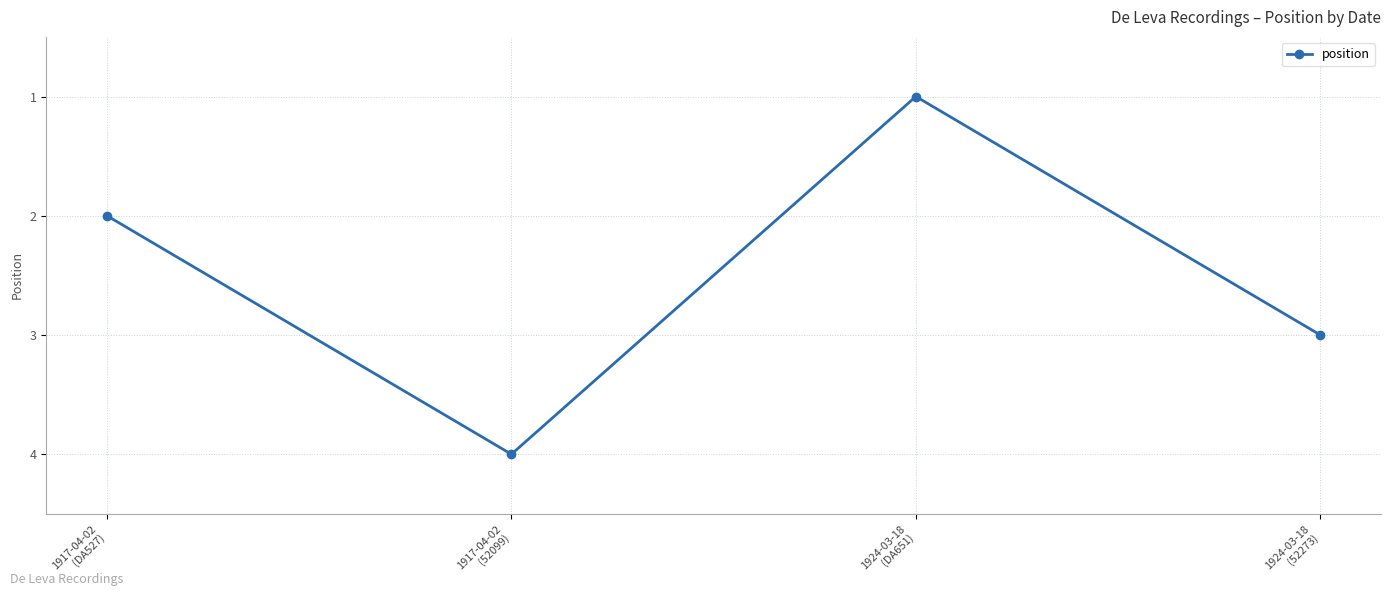

Is it true that the value at 1924-03-18
(52273) is 3?

True